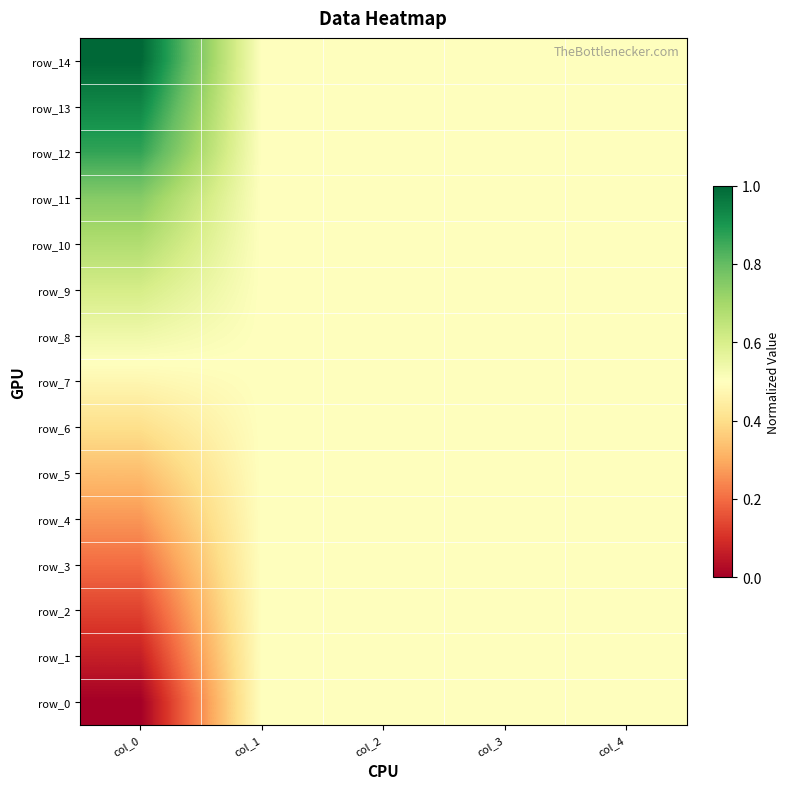

What is the total value across all series at col_3?

7.5